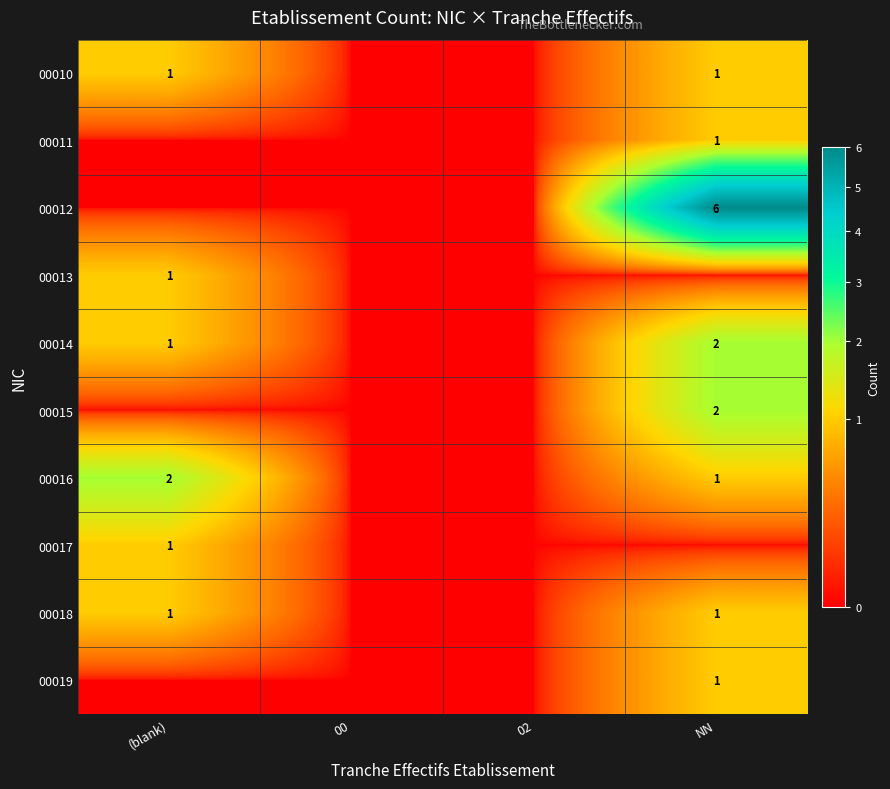

The value of 00019 at NN is 1. True or false?

True